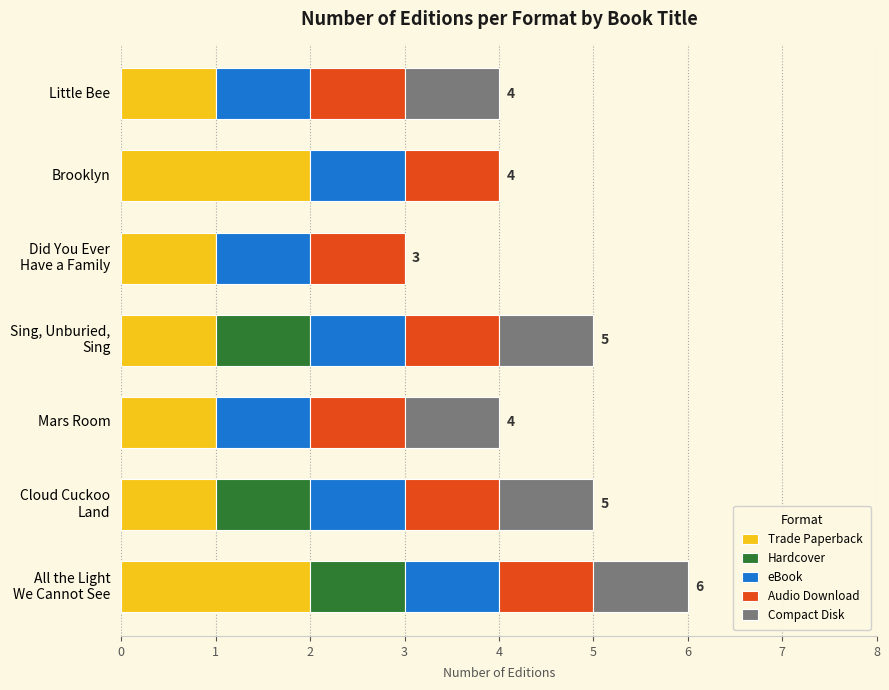

What is the sum of all Trade Paperback values?

9